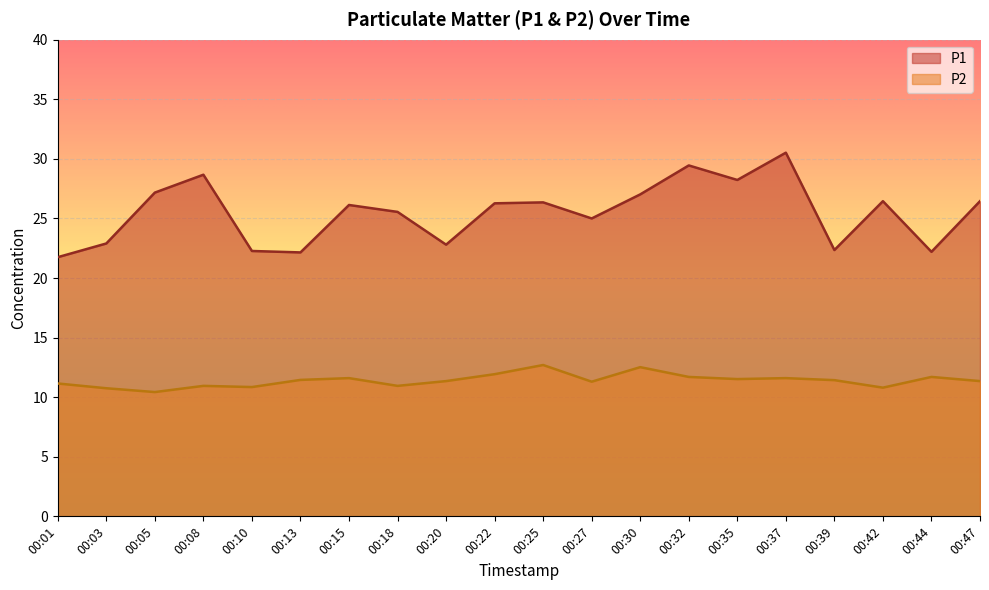

What is the smallest value displayed?

10.4